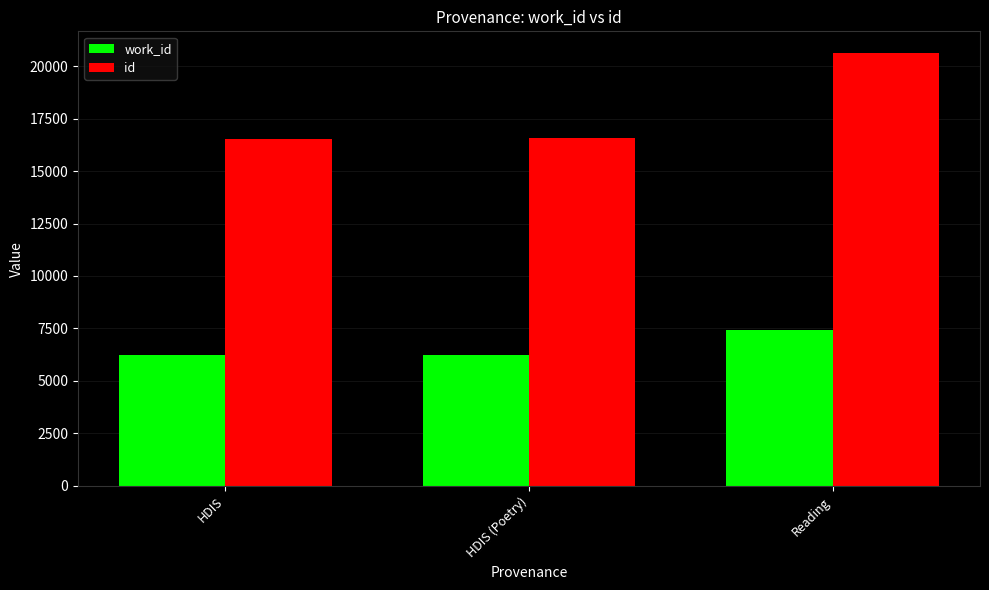

How many bars are there in total?

6